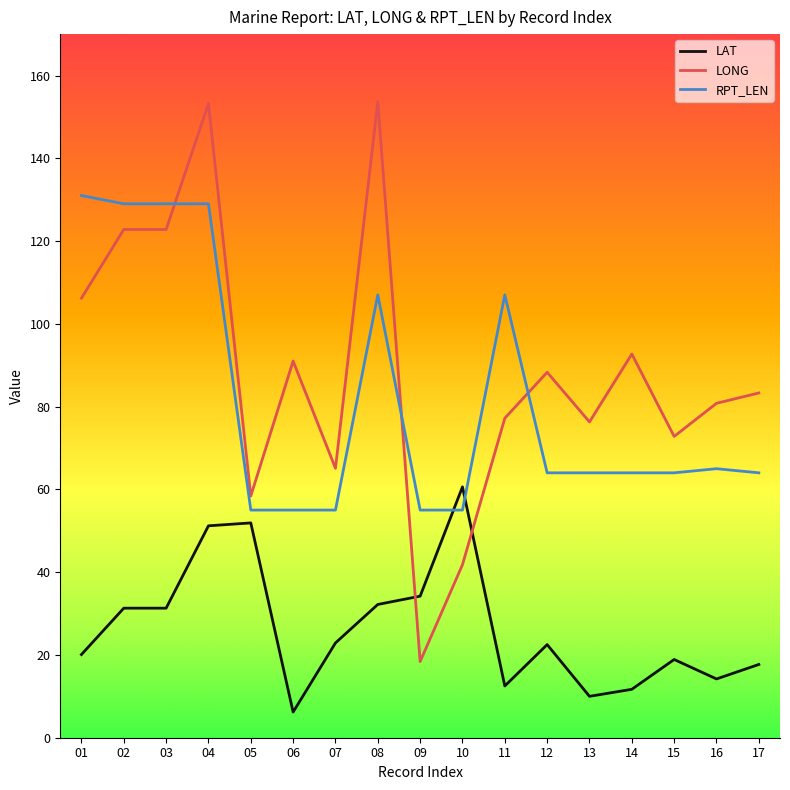

What is the total value across all series at 15?

155.7